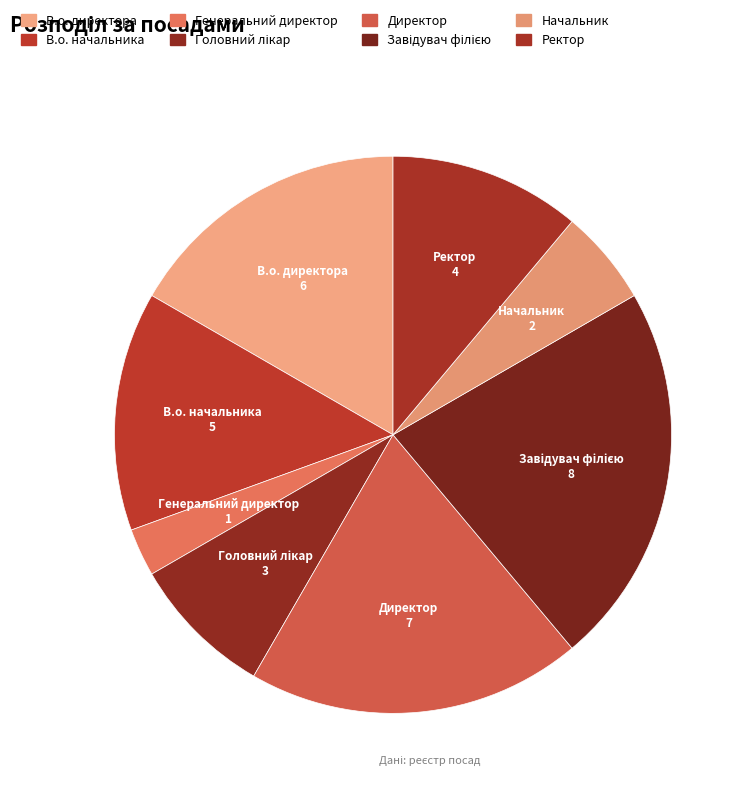

To the nearest percent, what is the difference between the largest and smallest slice percentages?

19%